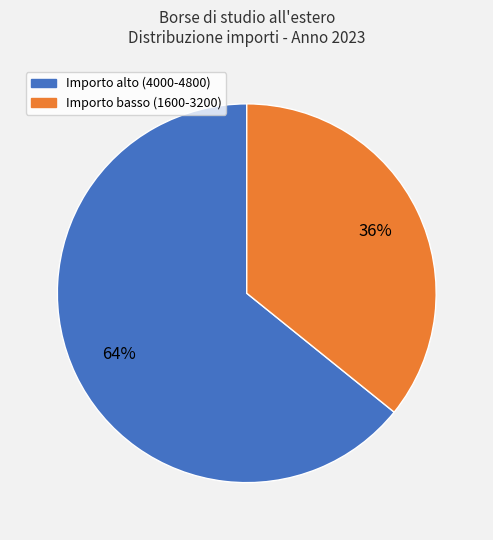

To the nearest percent, what is the average slice percentage?

50%